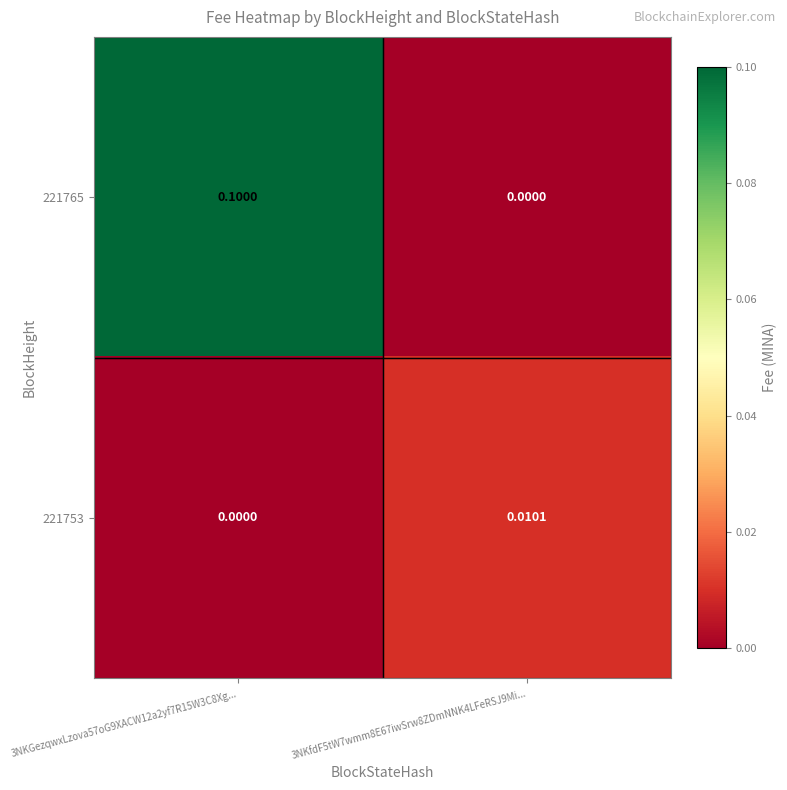

Is the value of 221765 at 3NKGezqwxLzova57oG9XACW12a2yf7R15W3C8Xg... greater than the value of 221753 at 3NKGezqwxLzova57oG9XACW12a2yf7R15W3C8Xg...?

Yes